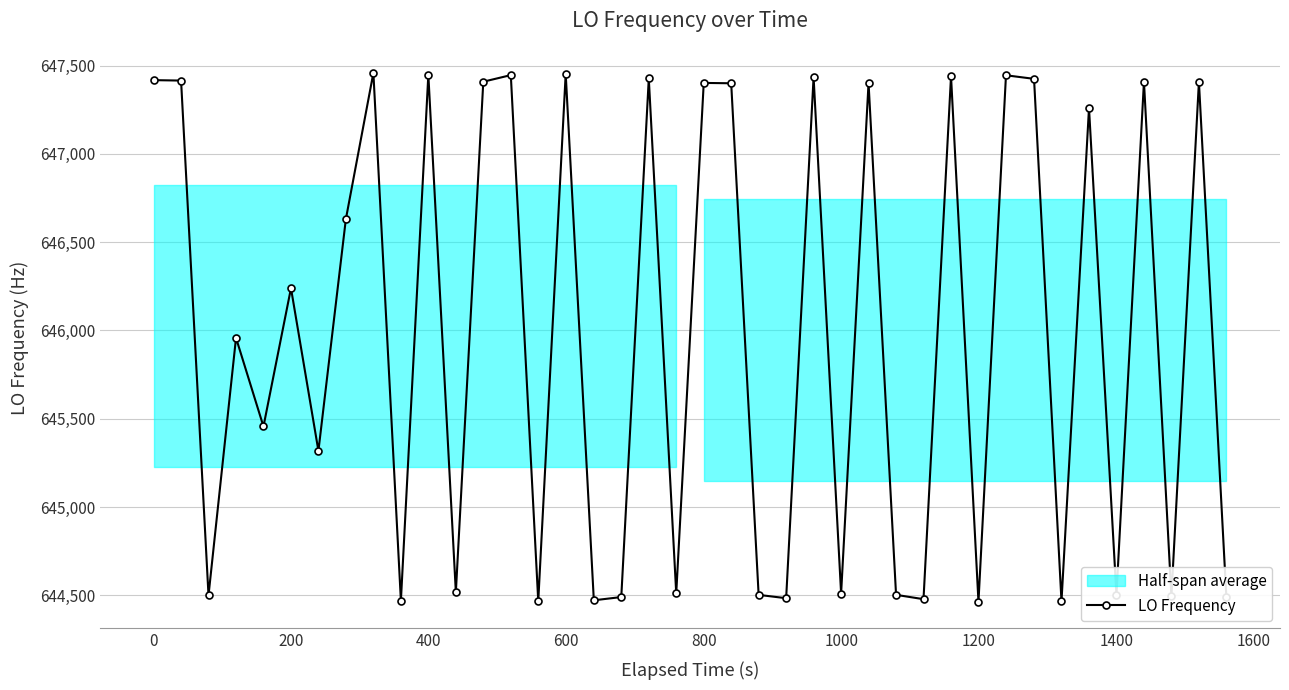

What is the highest value of the LO Frequency series?

647458.7